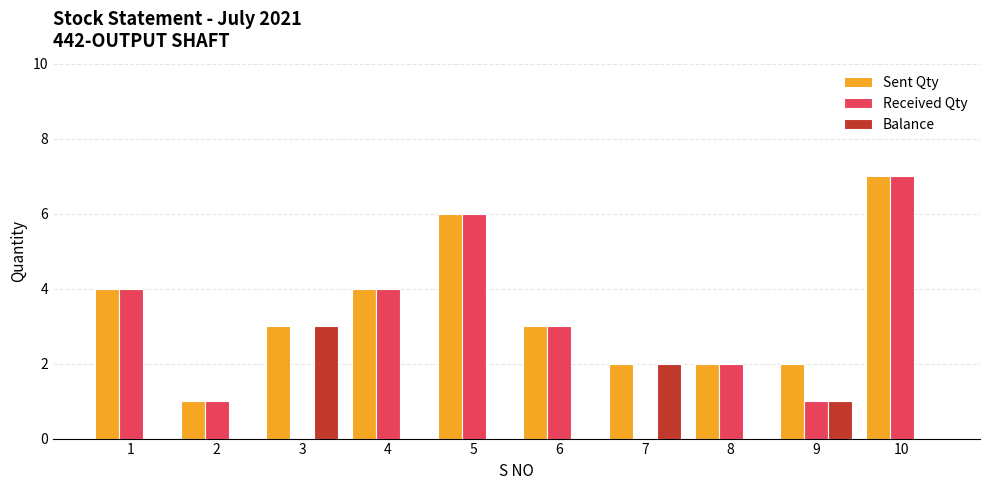

The Received Qty series shows 12 at 10. True or false?

False